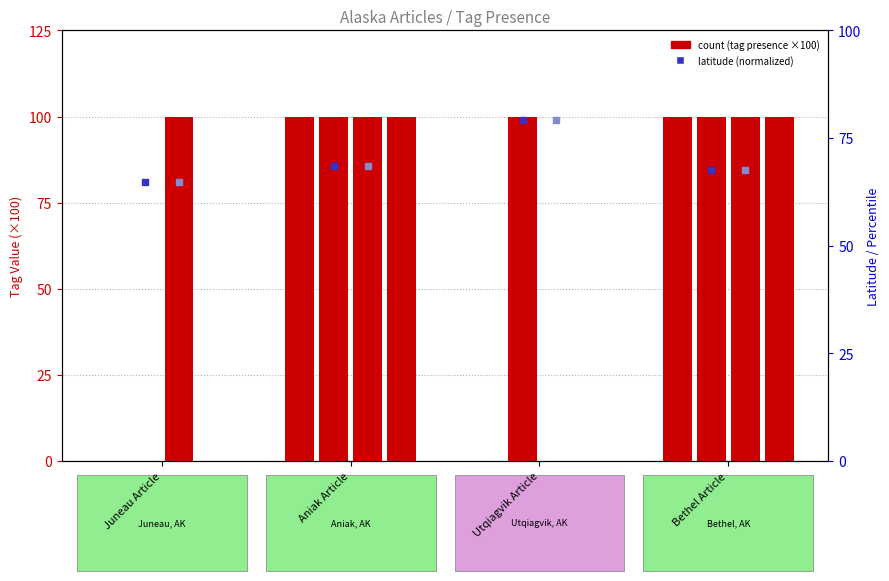

At how many categories does at least one series exceed 32?

4